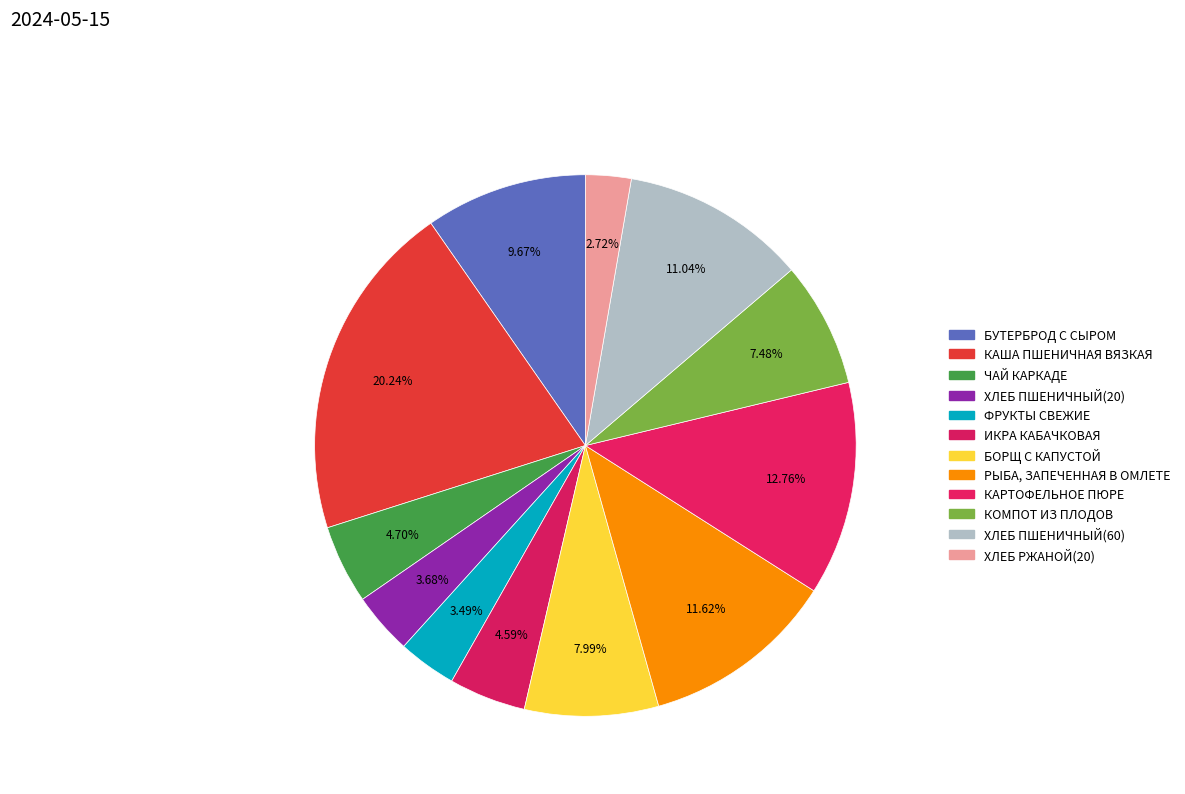

Does any single category account for the majority?

No